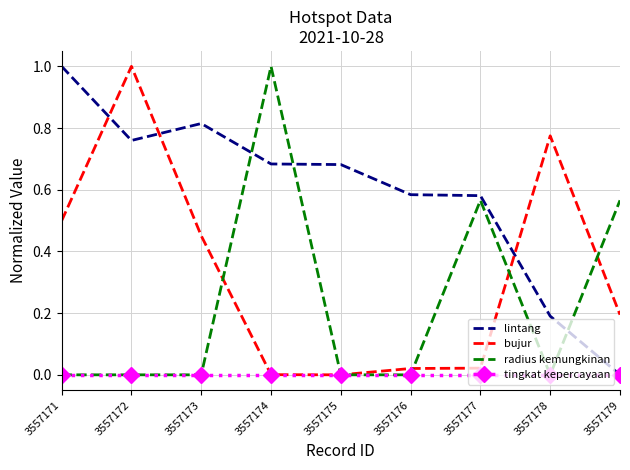

At how many categories does at least one series exceed 0?

9